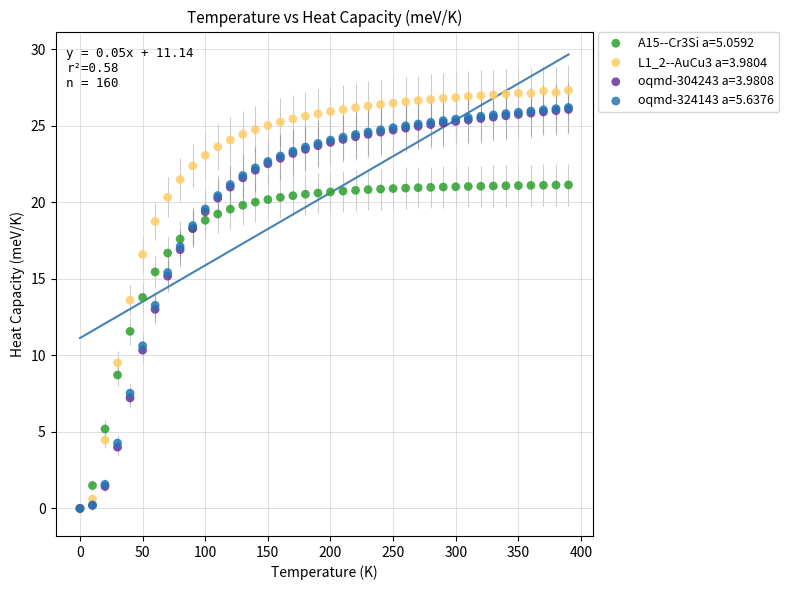

Which series has the widest spread of Y values?

L1_2--AuCu3 a=3.9804